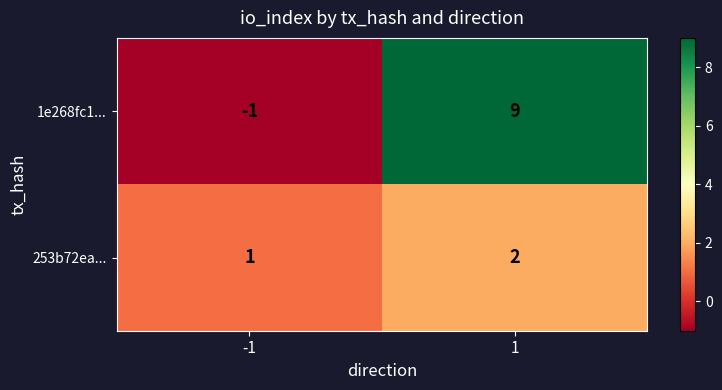

Reading left to right, extract all data points from this chart.

1e268fc1...: -1=-1	1=9
253b72ea...: -1=1	1=2